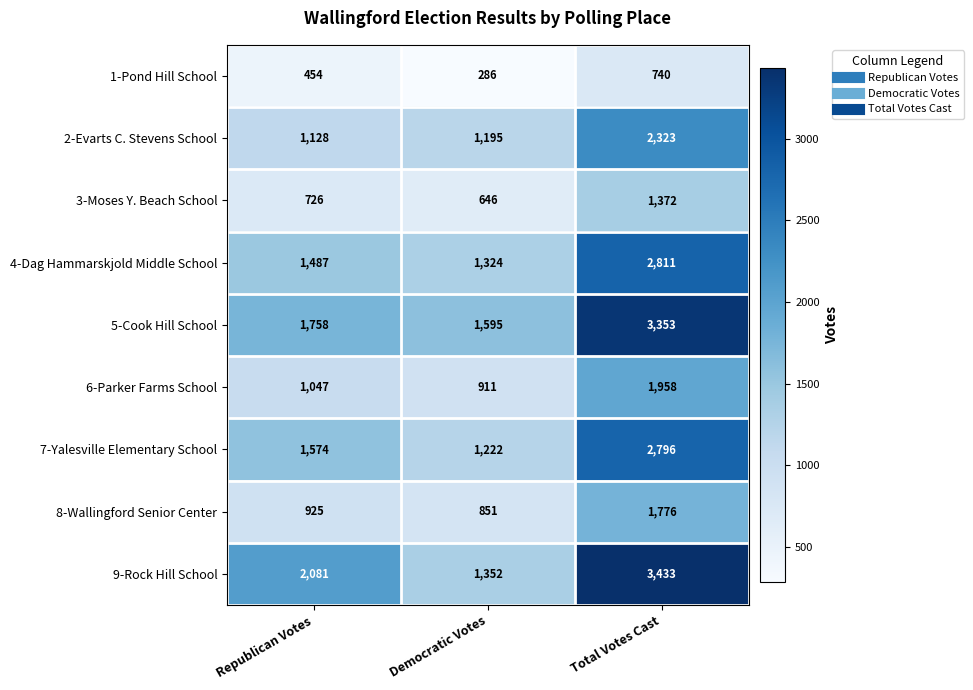

At which label is 8-Wallingford Senior Center closest to 1313?

Republican Votes